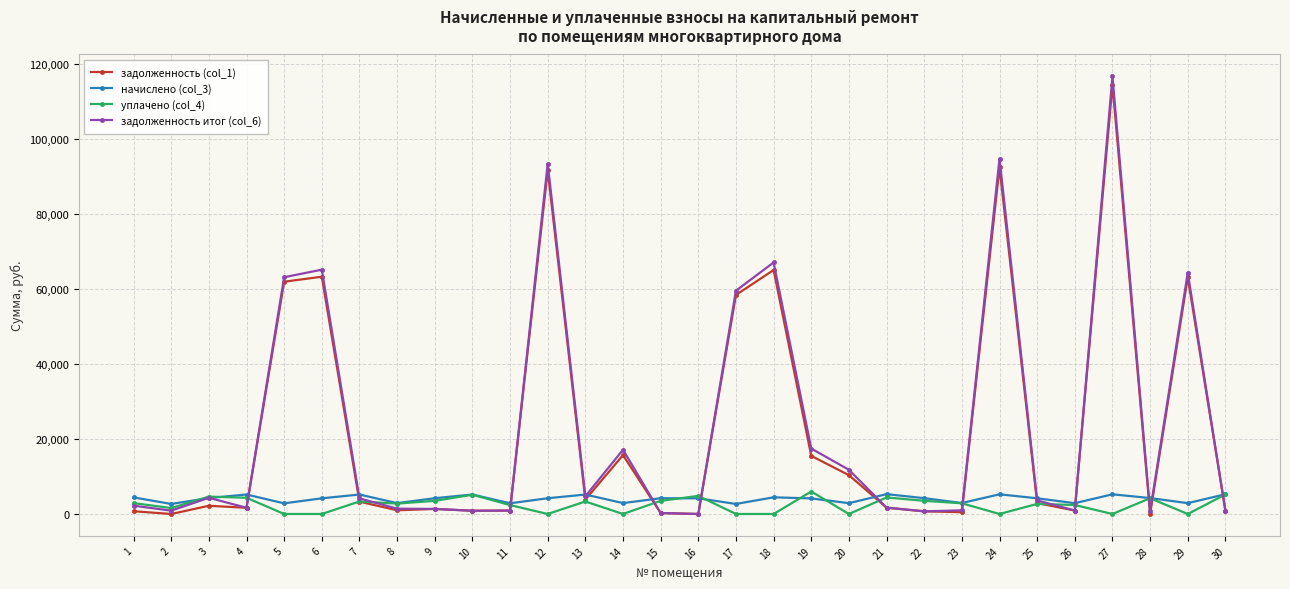

Which series has the largest range (max minus min)?

задолженность итог (col_6)